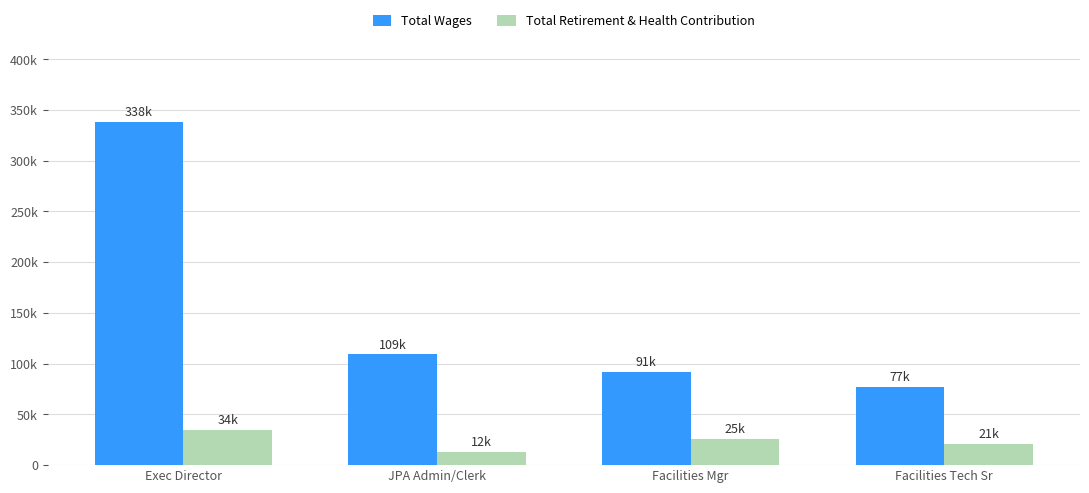

Where does the Total Wages series first go above 109207?

Exec Director